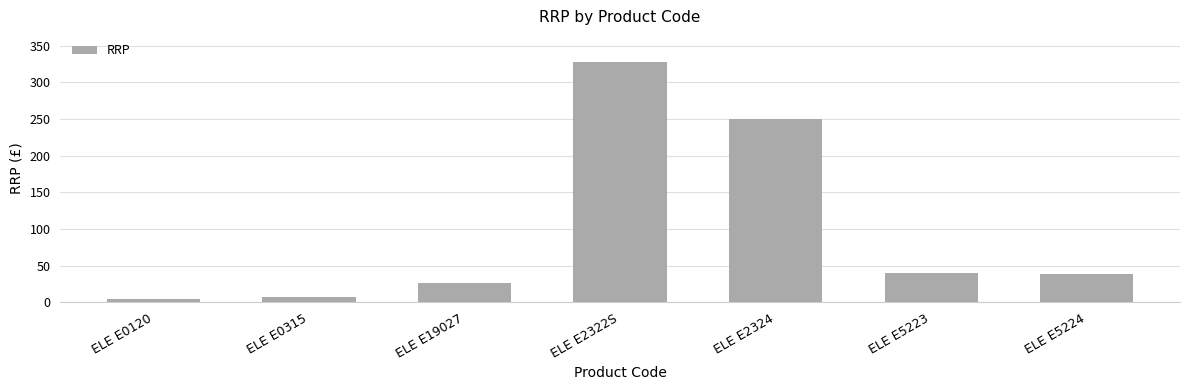

Is it true that the value at ELE E19027 is 44.7?

False